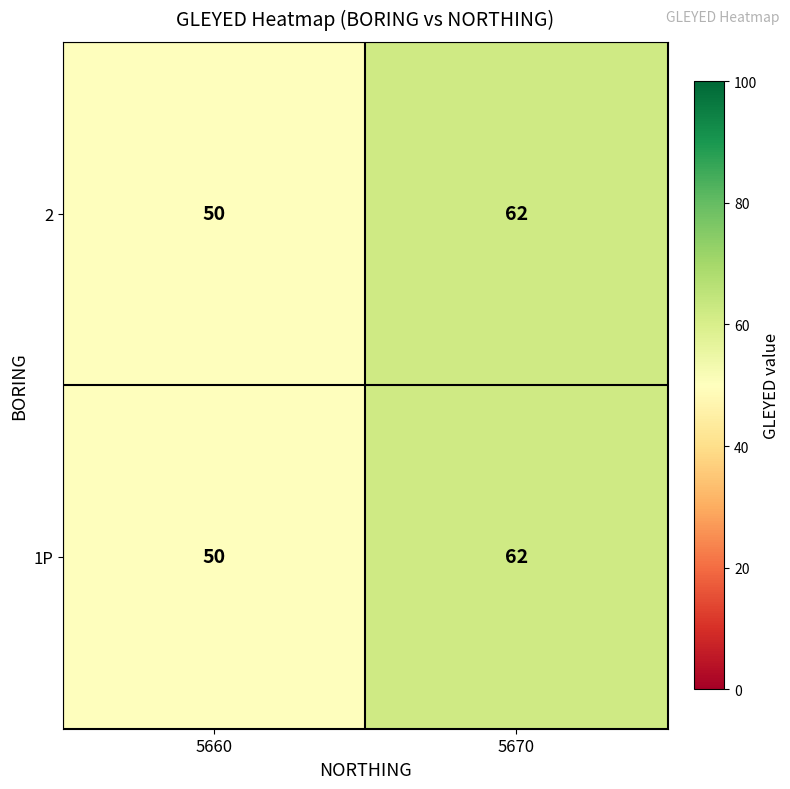

How many data points does each series have?

2